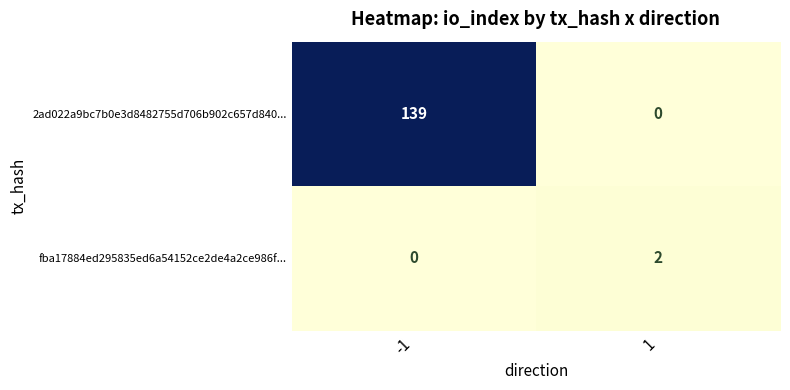

What is the total value across all series at -1?

139